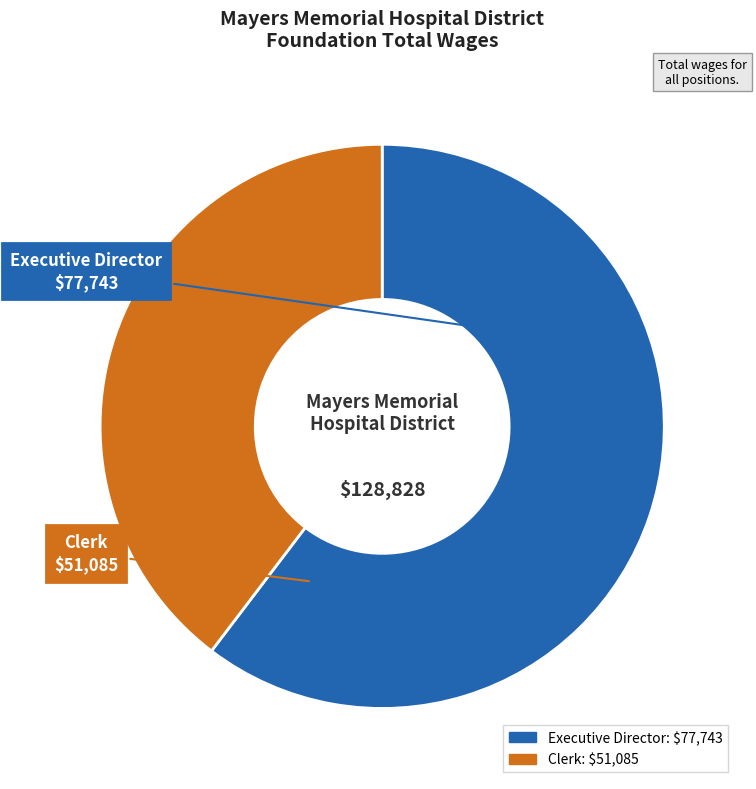

What is the ratio of the value at Executive Director to the value at Clerk?

1.5